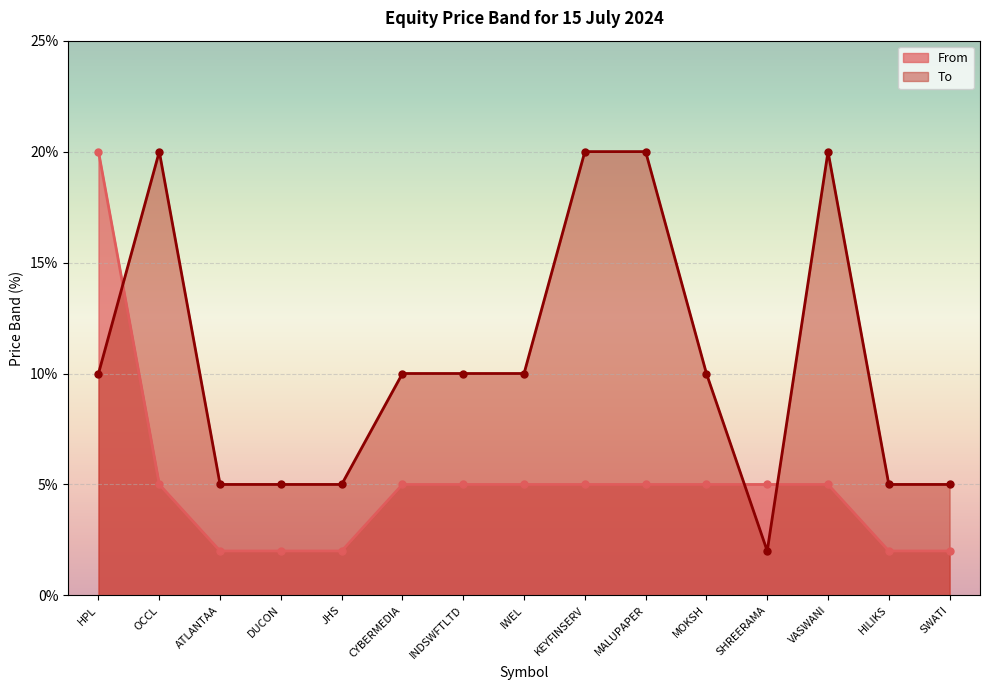

The value of From at MOKSH is 5. True or false?

True